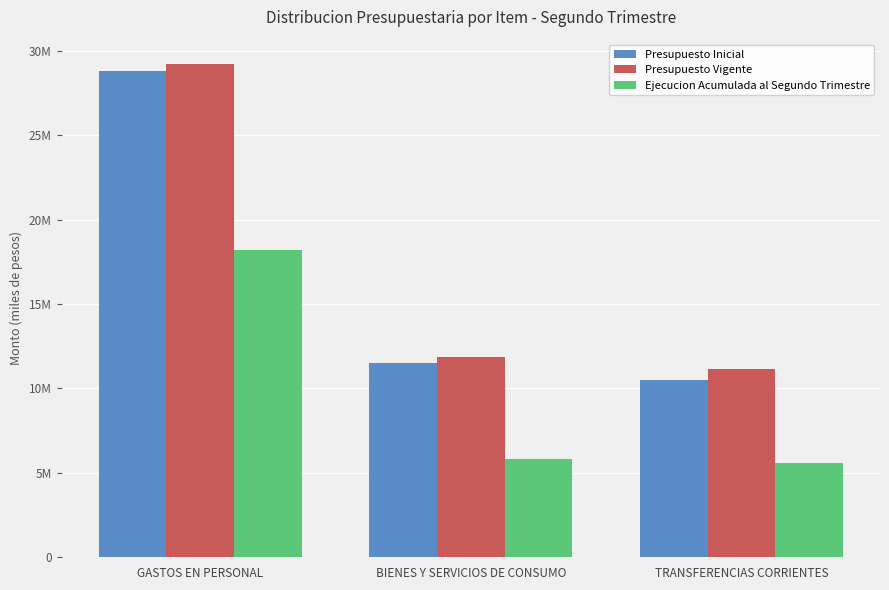

Which has a higher value, BIENES Y SERVICIOS DE CONSUMO or TRANSFERENCIAS CORRIENTES?

BIENES Y SERVICIOS DE CONSUMO